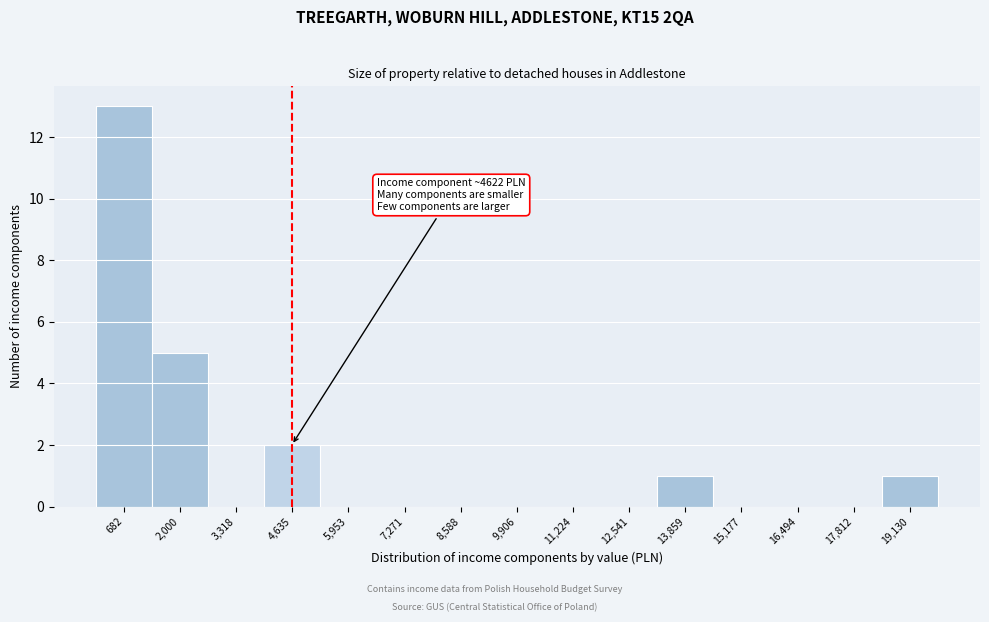

Over which range of the x-axis is the bar tallest?

0 to 1400